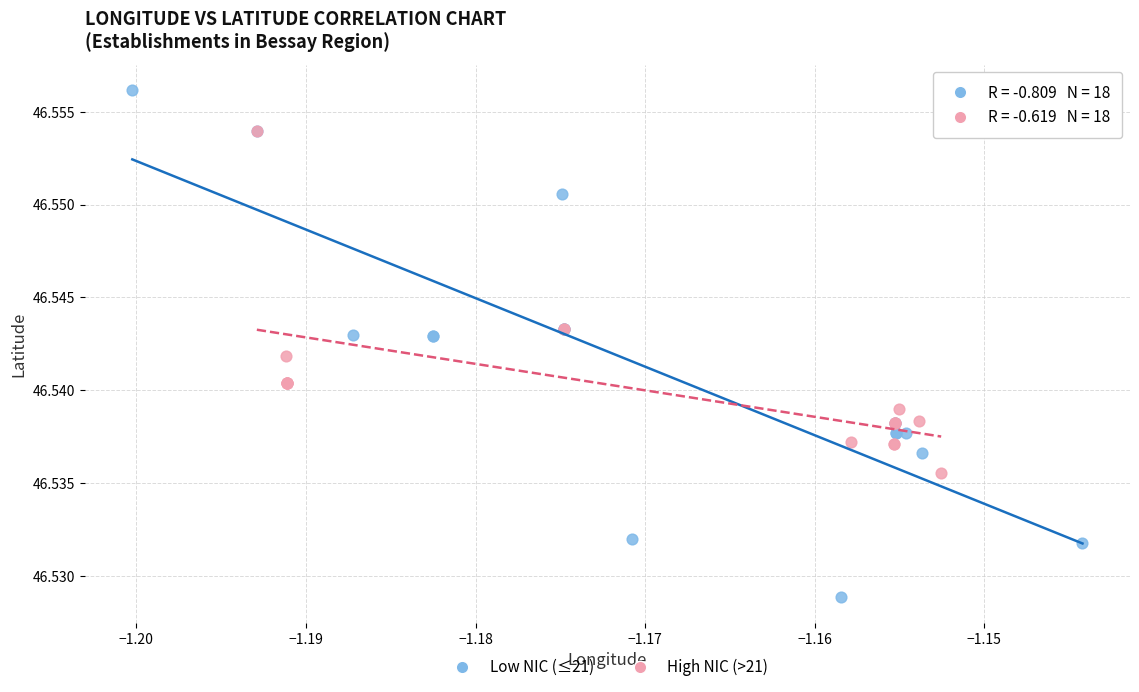

Which series reaches the maximum Y coordinate?

Low NIC (≤21)